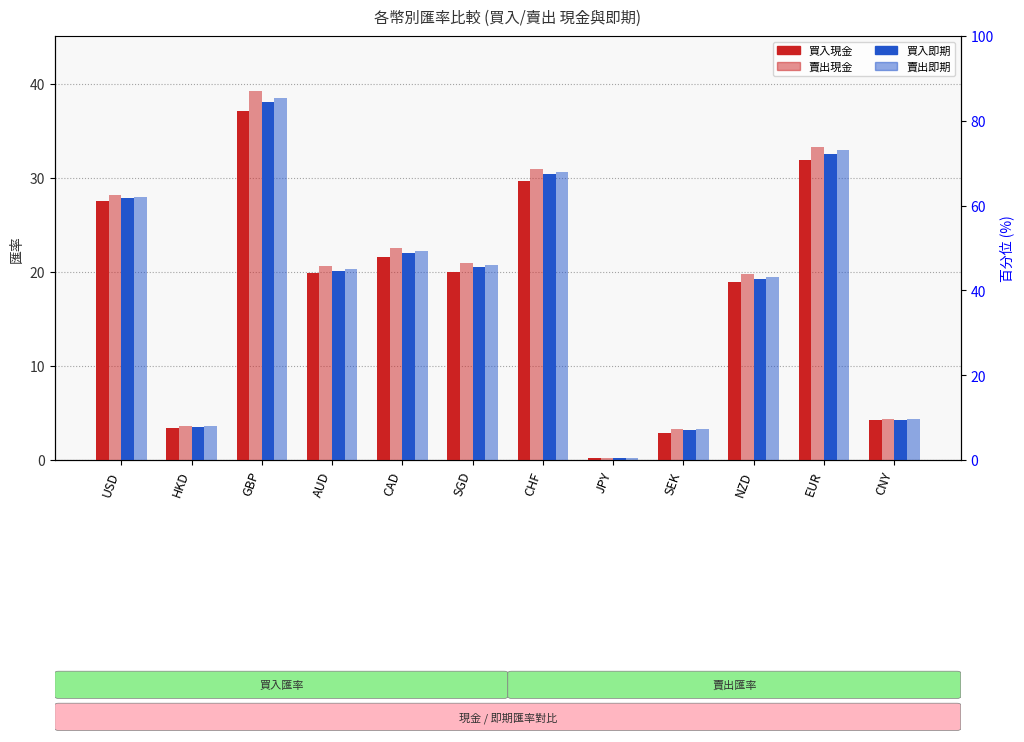

List the labels in order of 買入即期 value, smallest first.

JPY, SEK, HKD, CNY, NZD, AUD, SGD, CAD, USD, CHF, EUR, GBP